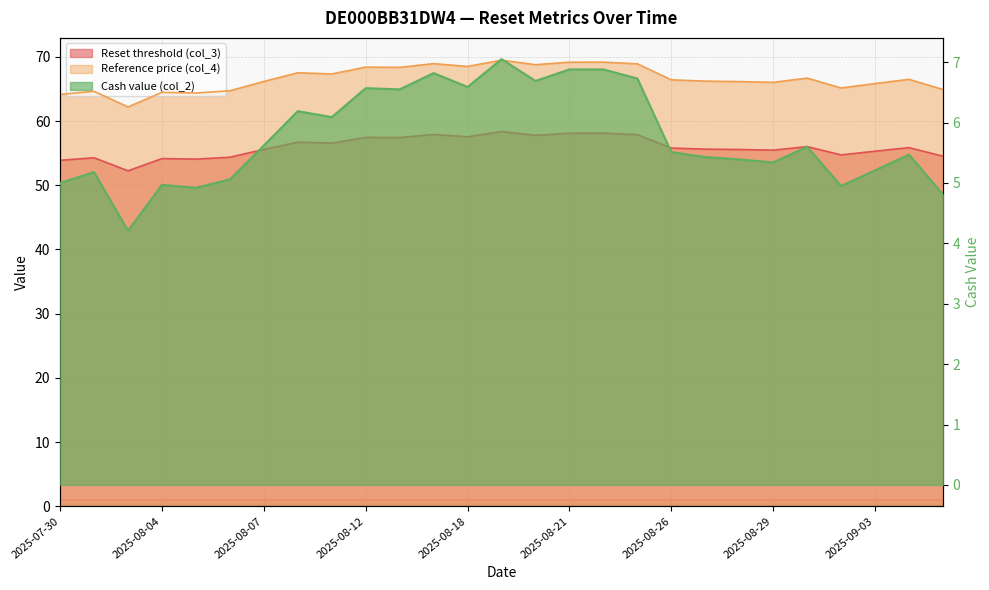

What is the value of the Reset threshold (col_3) point at the 13th from the left?

57.6